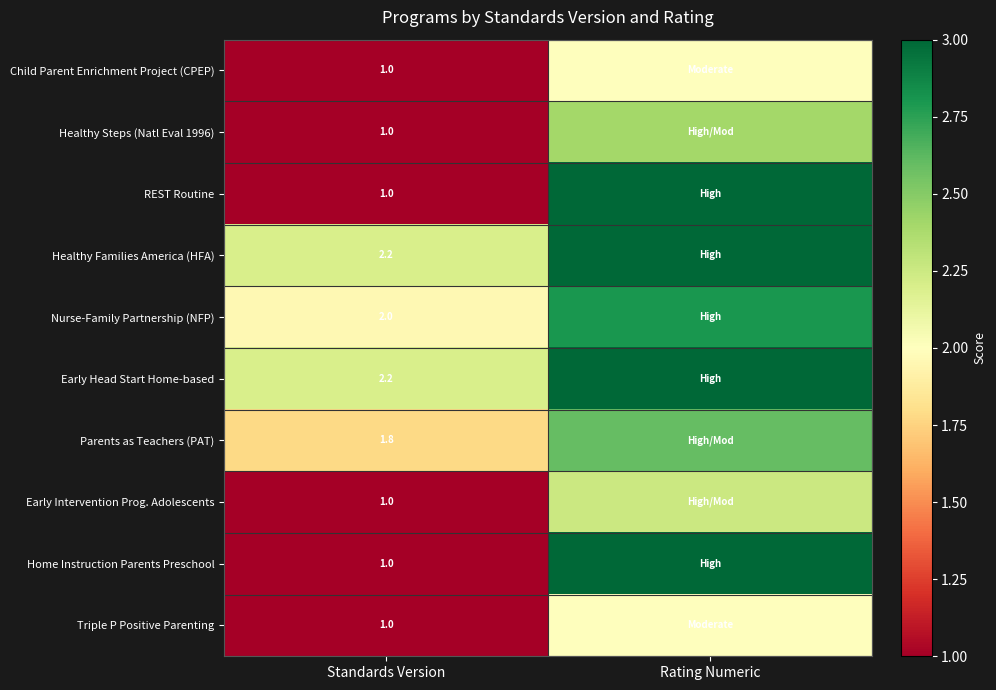

Rank the series by their maximum value, from highest to lowest.

REST Routine, Healthy Families America (HFA), Early Head Start Home-based, Home Instruction Parents Preschool, Nurse-Family Partnership (NFP), Parents as Teachers (PAT), Healthy Steps (Natl Eval 1996), Early Intervention Prog. Adolescents, Child Parent Enrichment Project (CPEP), Triple P Positive Parenting